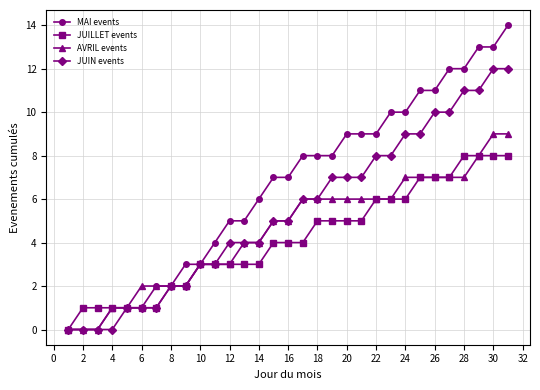

Rank the series by their average value, from lowest to highest.

JUILLET events, AVRIL events, JUIN events, MAI events